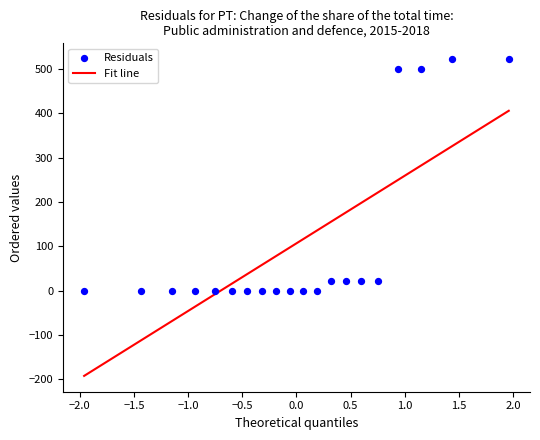

What is the range of X values (max minus min)?

3.9